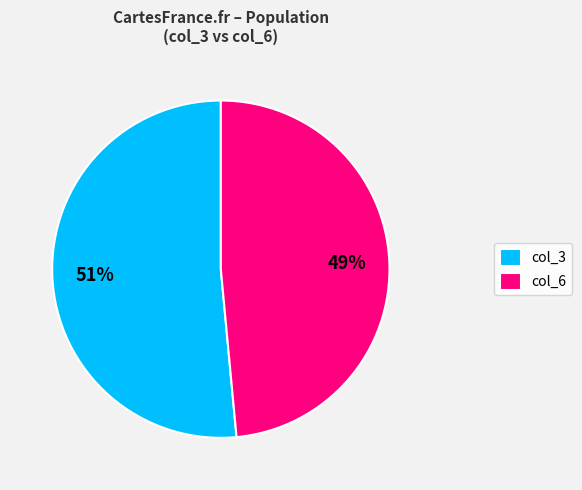

Is it true that col_6 is 49% of the pie?

True